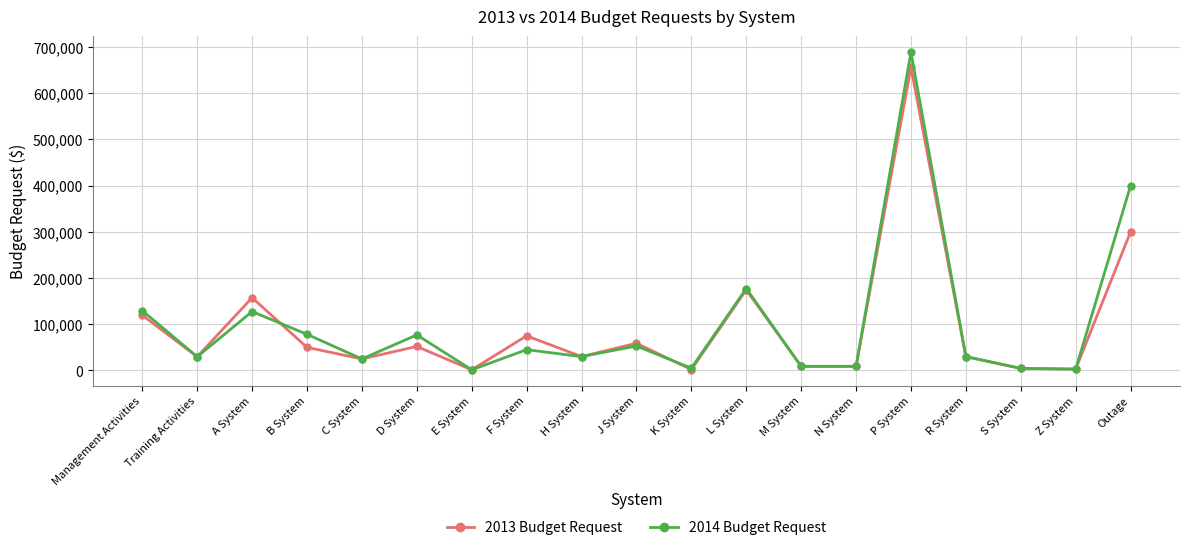

At which category does 2013 Budget Request reach its first local peak?

A System